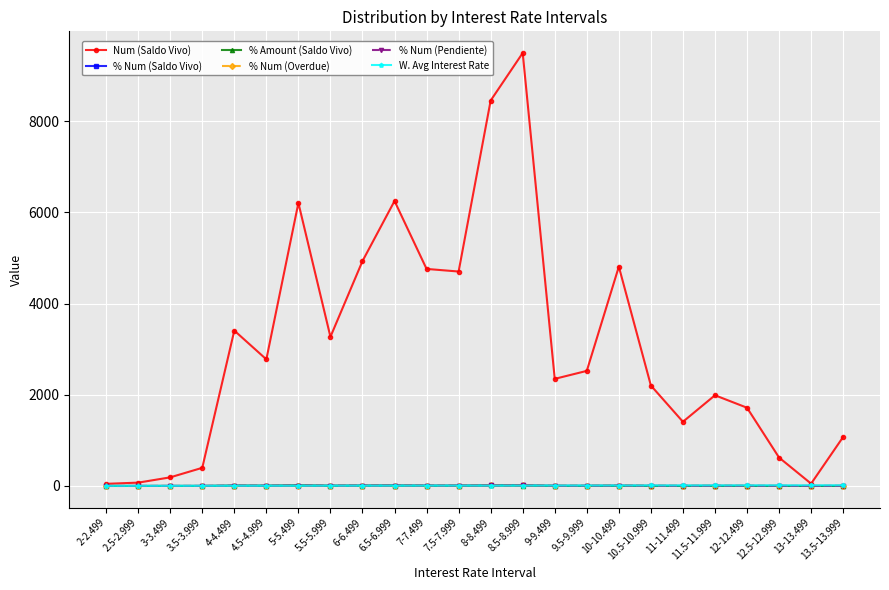

Is the value of Num (Saldo Vivo) at 9.5-9.999 greater than the value of W. Avg Interest Rate at 4-4.499?

Yes